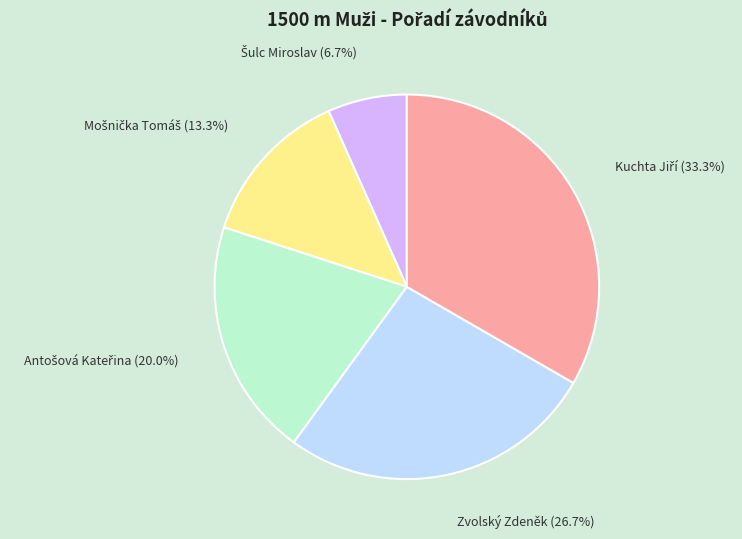

Does any single category account for the majority?

No